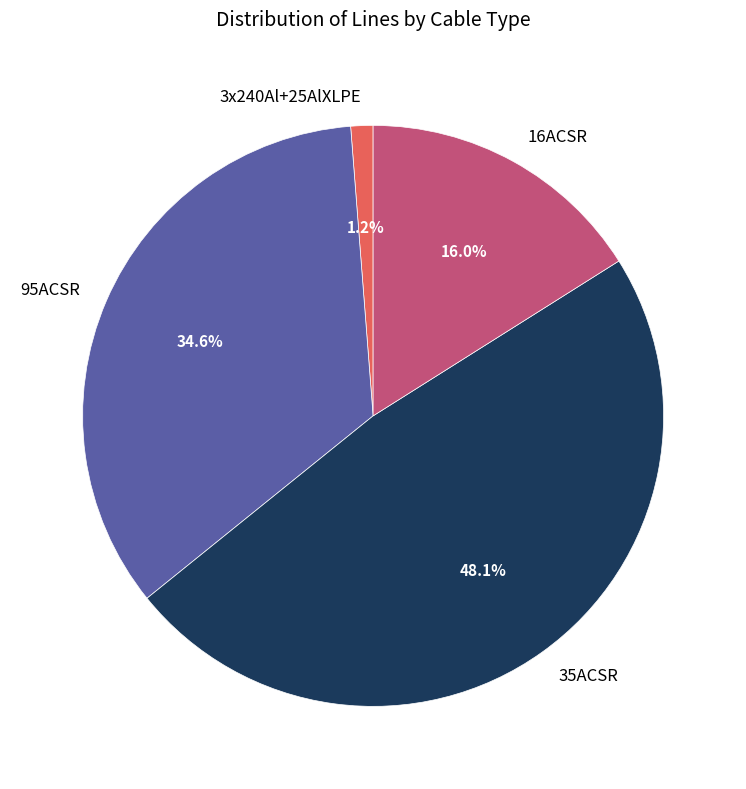

Is 3x240Al+25AlXLPE the majority of the pie?

No